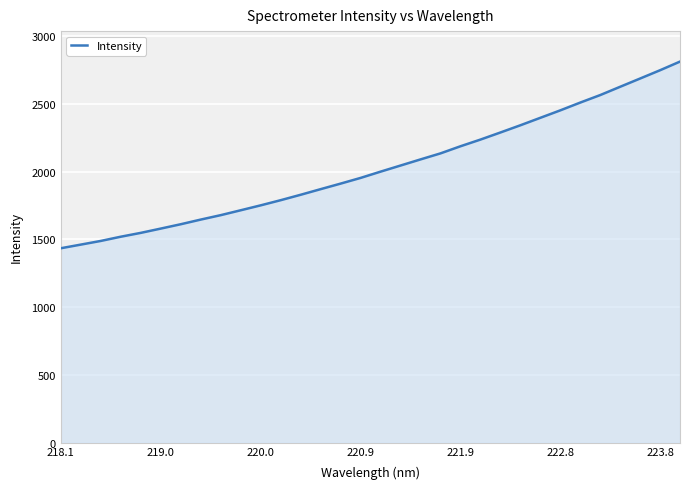

How many values are below 2000?

16